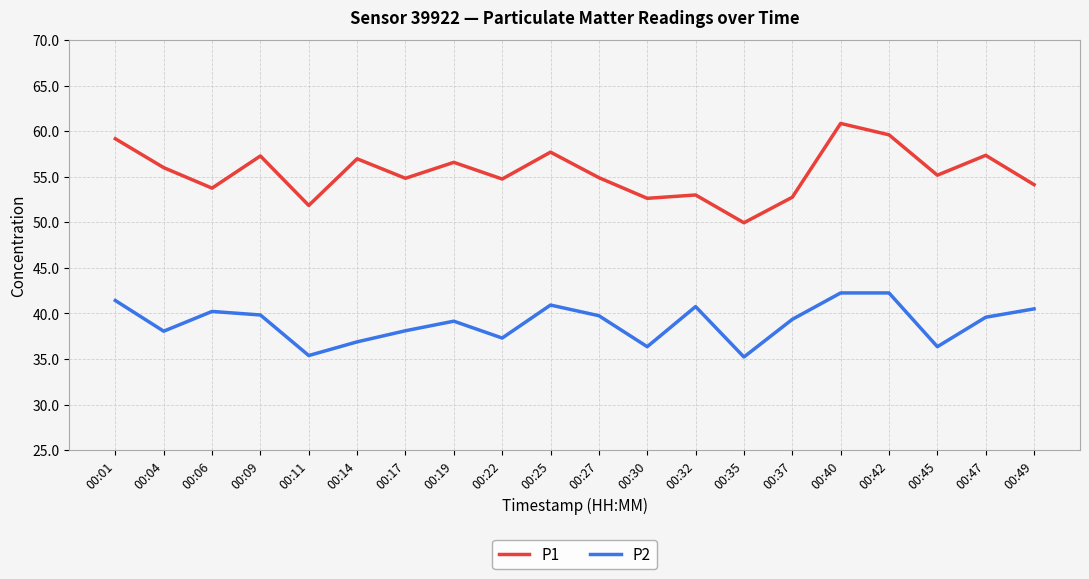

What is the total value across all series at 00:32?

93.8